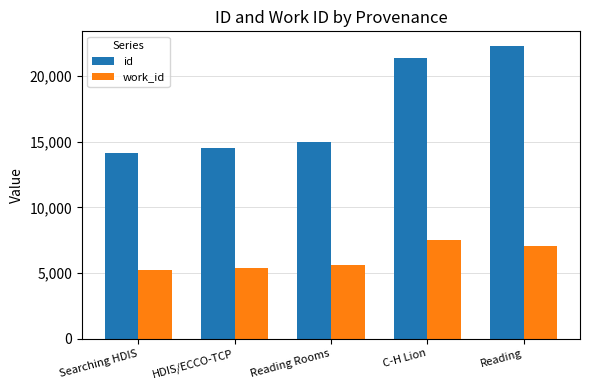

At which label does id reach its minimum?

Searching HDIS